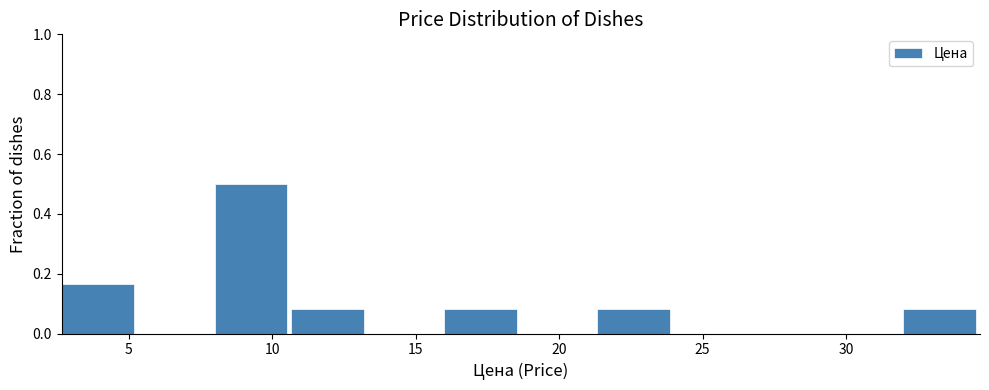

Reading left to right, transcribe this chart: for each bar, give the range it covers on the x-axis and its height. Neither the bar edges nor the heights are printed on the chart, so give them approximately, as read against the axes.

2.5 to 5.5: 0.16
5.5 to 8.0: 0
8.0 to 10.5: 0.50
10.5 to 13.5: 0.08
13.5 to 16.0: 0
16.0 to 18.5: 0.08
18.5 to 21.5: 0
21.5 to 24.0: 0.08
24.0 to 26.5: 0
26.5 to 29.5: 0
29.5 to 32.0: 0
32.0 to 34.5: 0.08